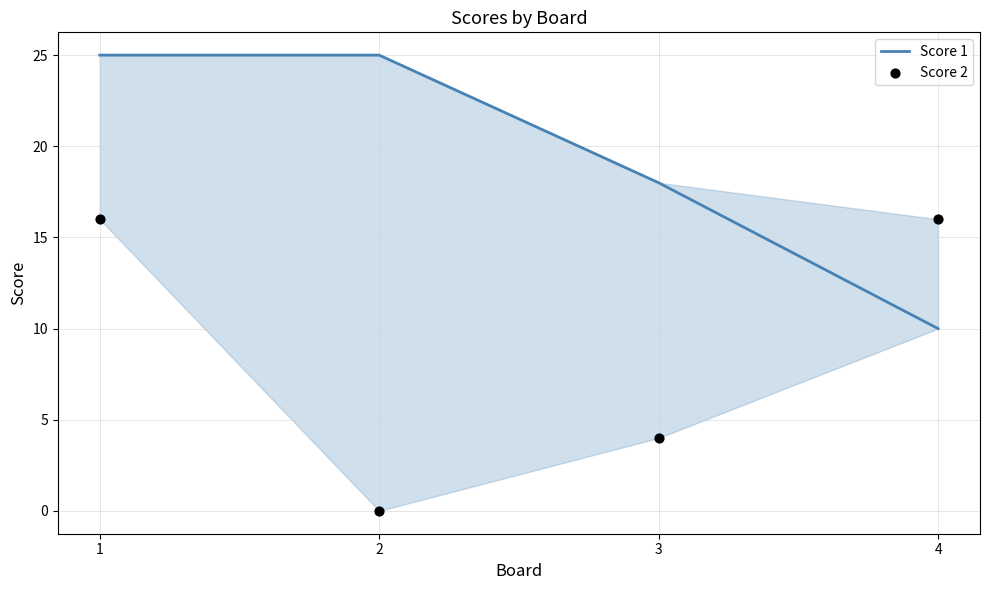

Which series has the largest total across all categories?

Score 1